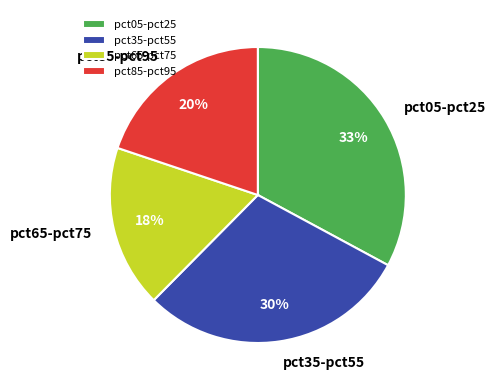

Is the sum of pct05-pct25 and pct85-pct95 greater than half?

Yes